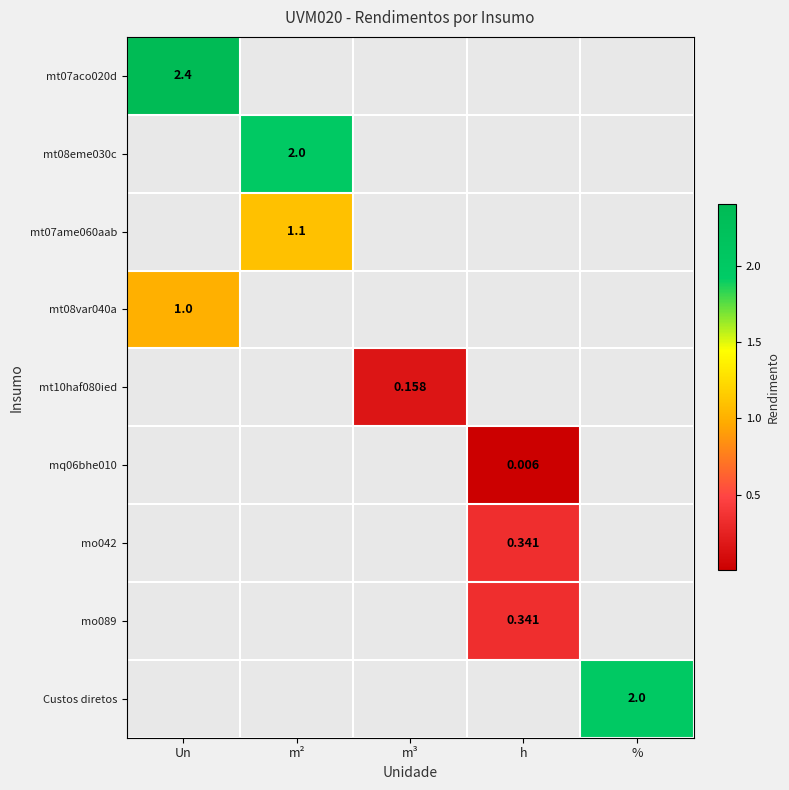

Which series has the widest spread of values?

mt07aco020d